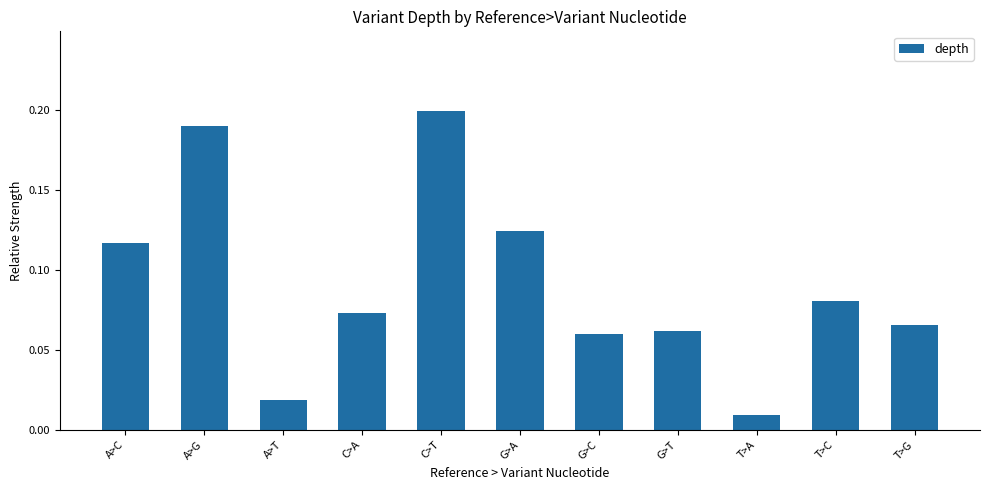

What is the sum of all values?

1.0